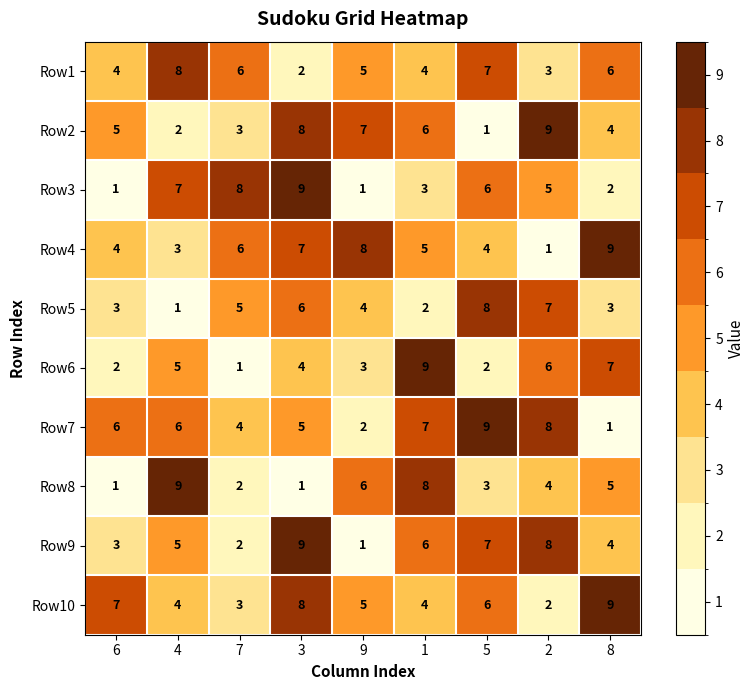

What is the minimum value shown in the chart?

1